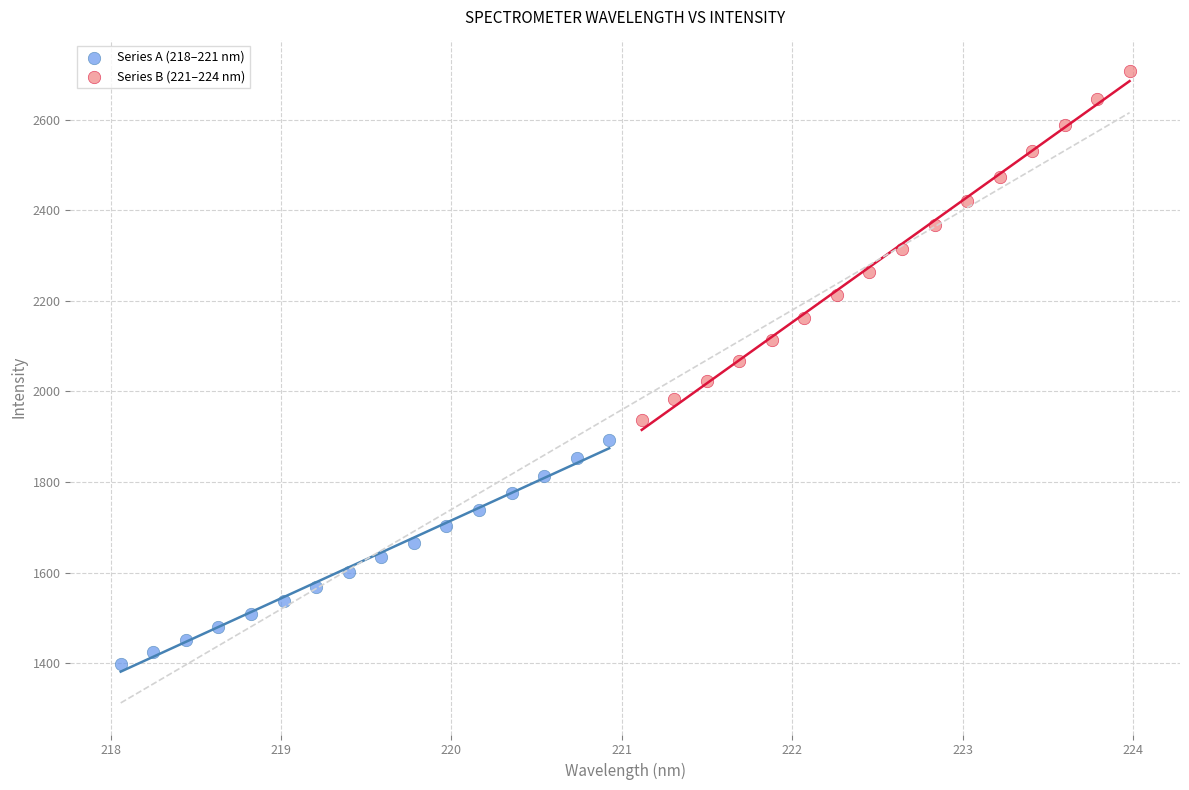

Which series reaches the maximum Y coordinate?

Series B (221–224 nm)